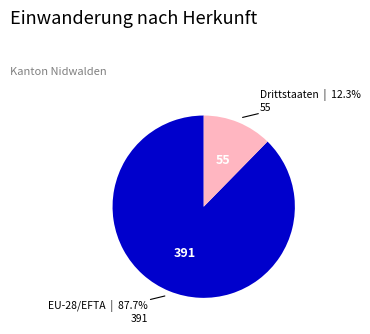

Is there any slice that represents more than half of the pie?

Yes